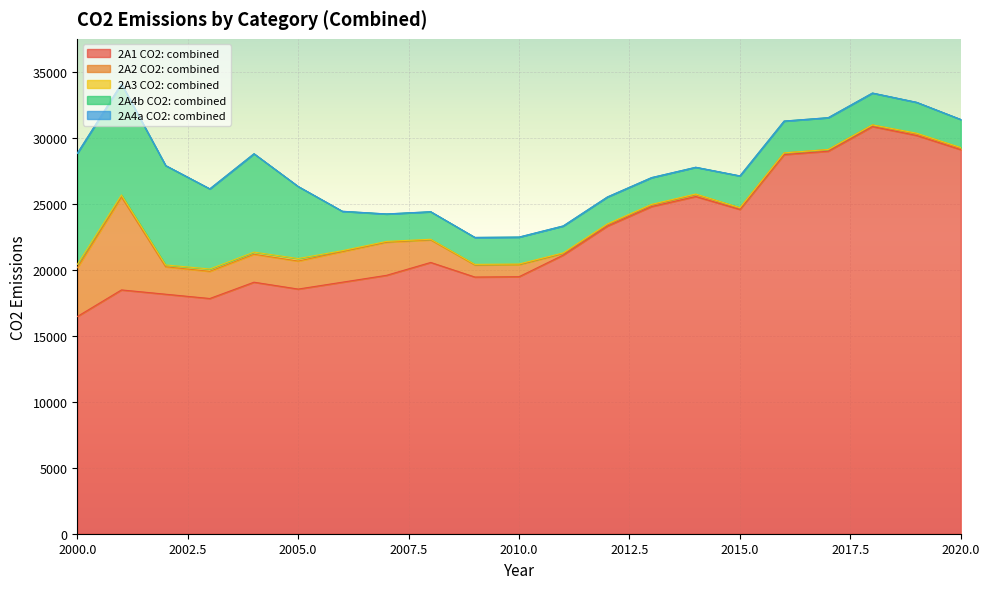

What is the minimum value for 2A1 CO2: combined?

16446.4